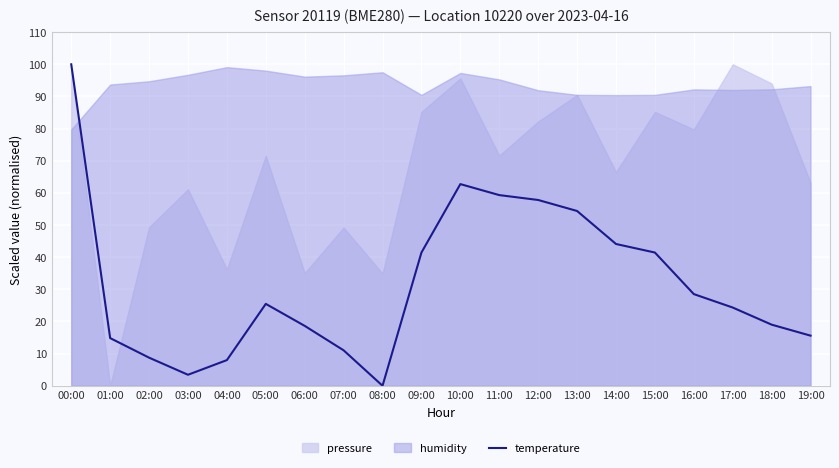

Is it true that the value at 03:00 is 6.1?

False